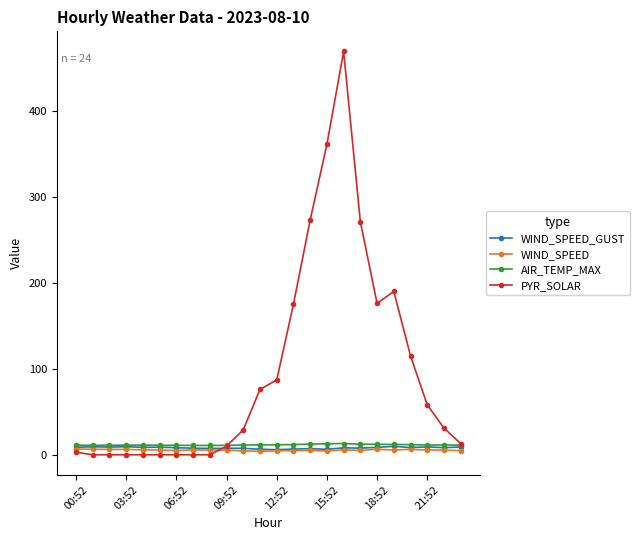

Which series has the largest range (max minus min)?

PYR_SOLAR